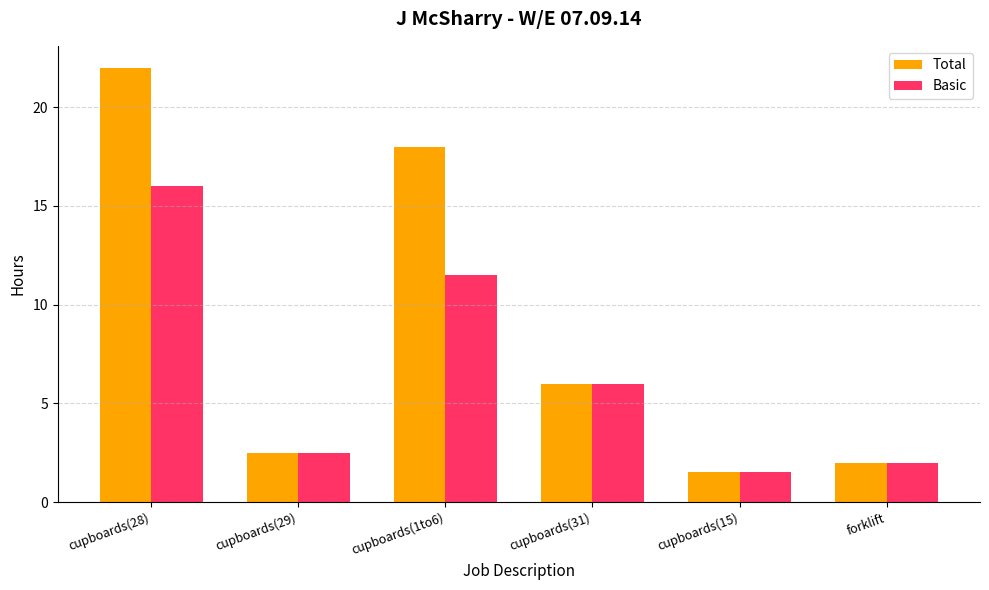

The value of Basic at cupboards(28) is 22.5. True or false?

False